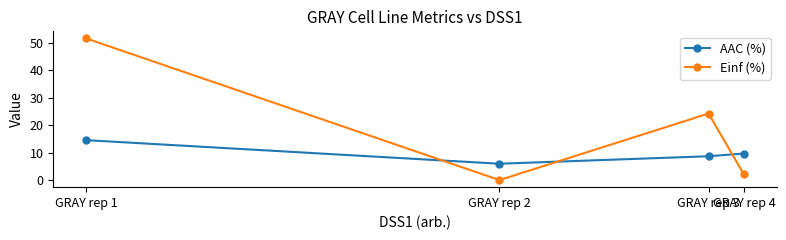

What are all the series names shown in the legend?

AAC (%), Einf (%)